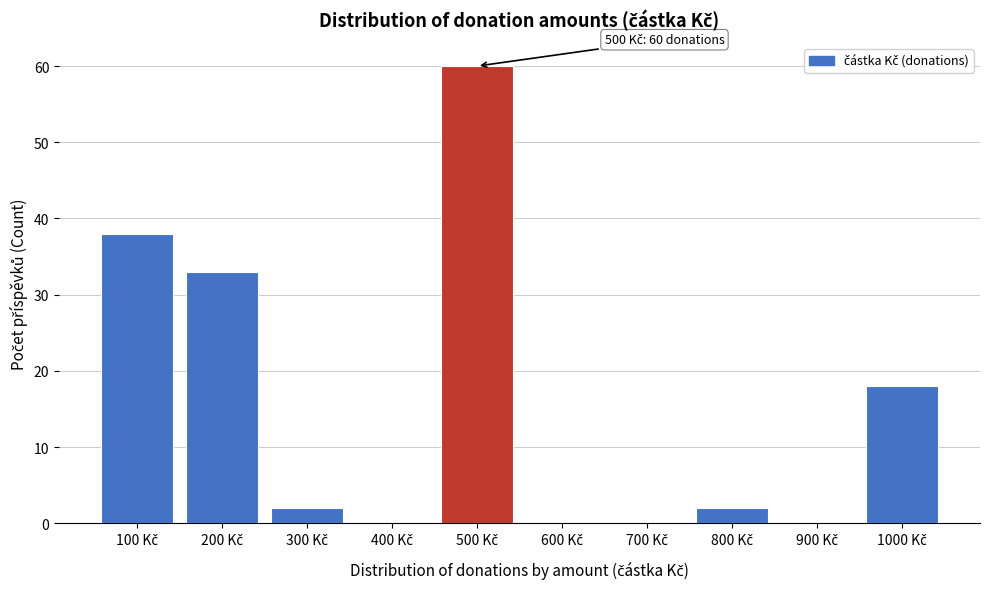

What is the maximum value shown in the chart?

60